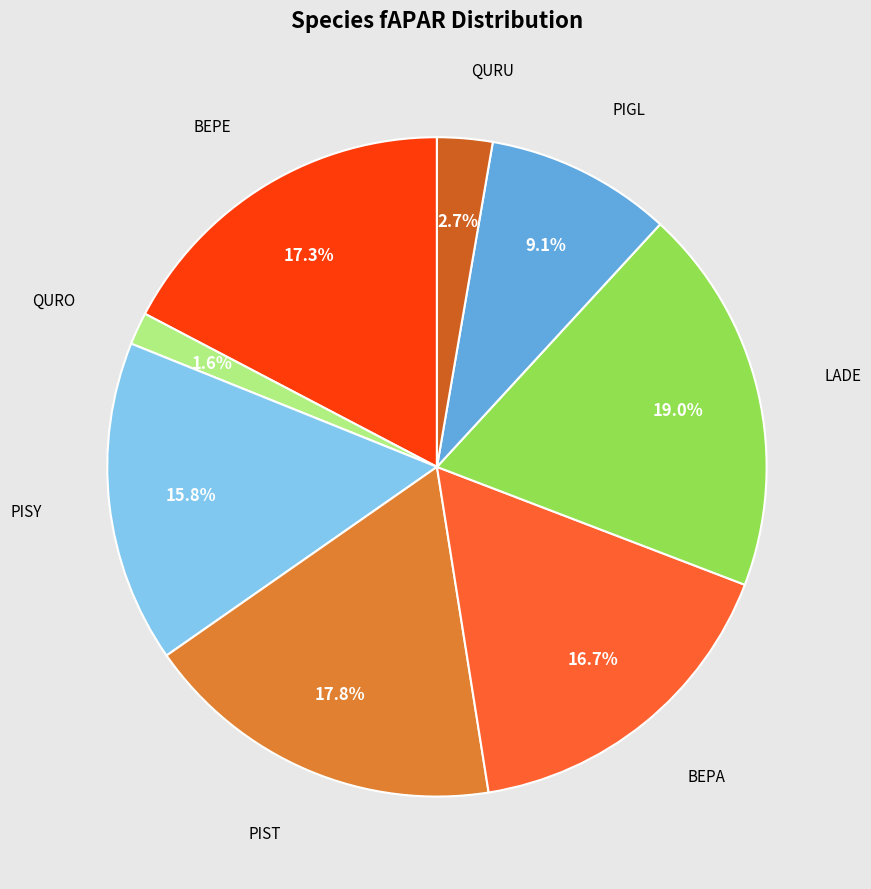

How many slices are in this pie chart?

8